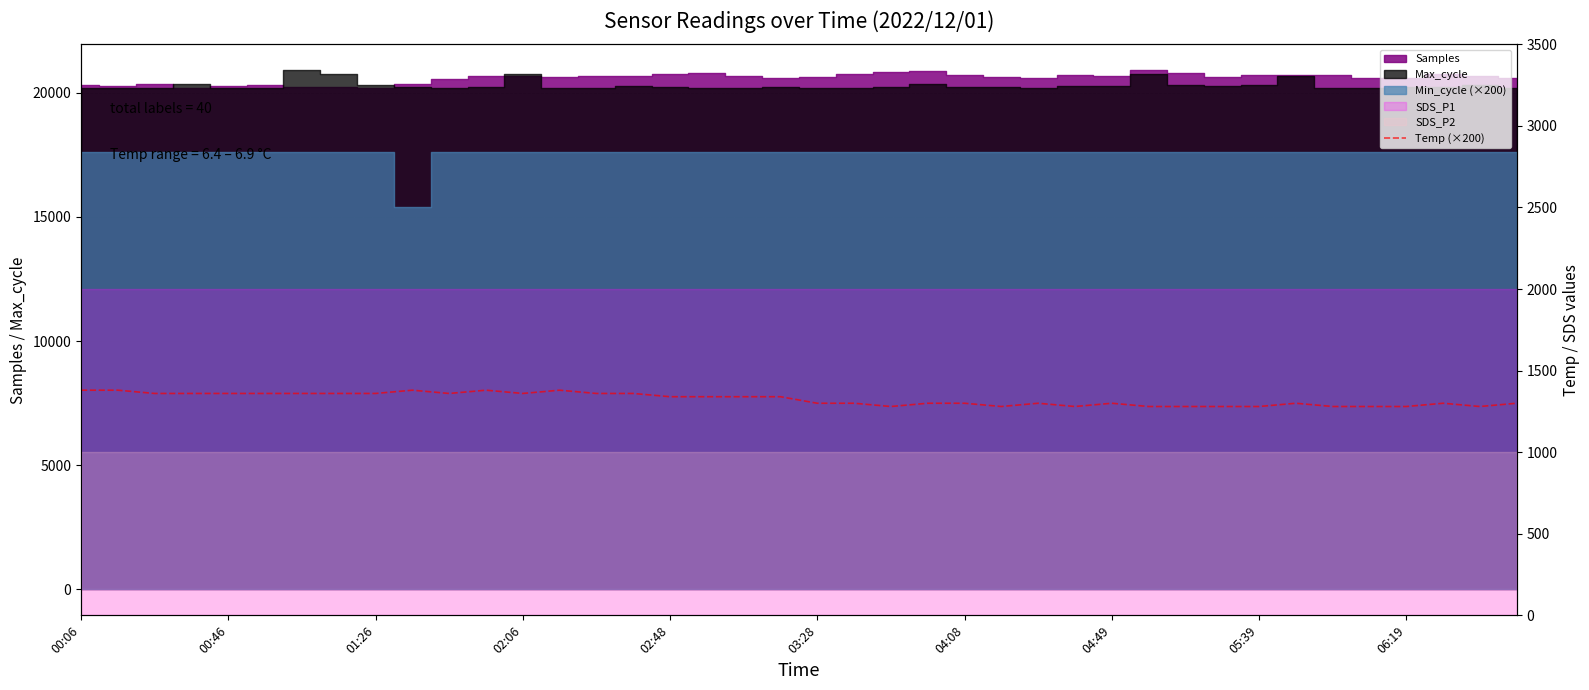

What value does the data have at 39, to the nearest 5?

1300